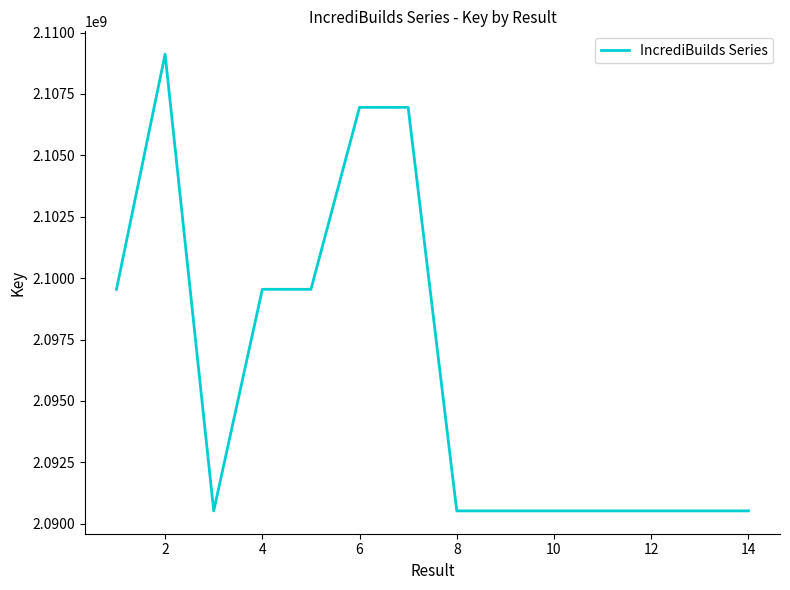

What is the smallest value displayed?

2090522433